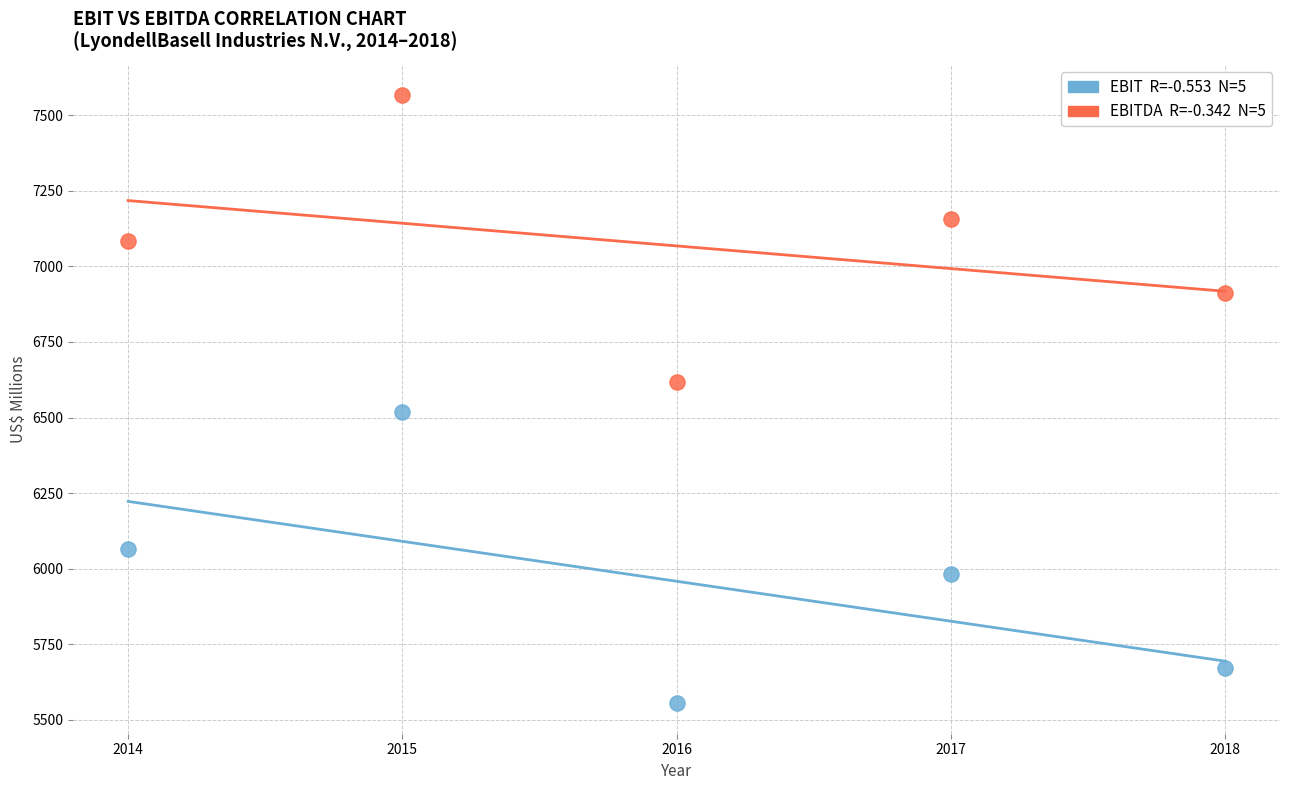

Across all data points, what is the average Y value?

6513